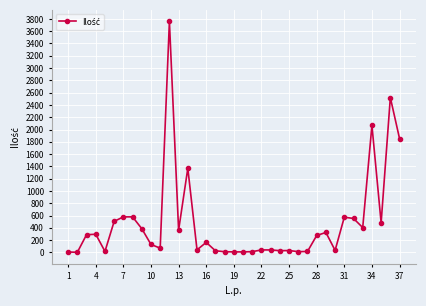

What is the greatest value displayed?

3759